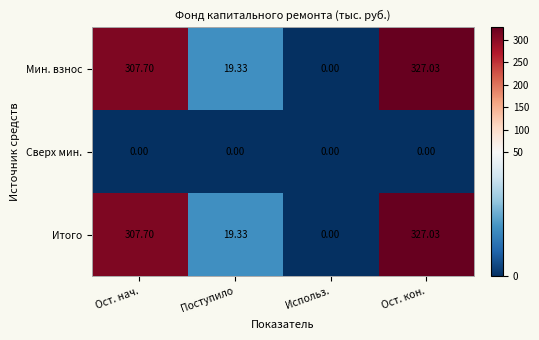

At which category is the sum across all series the highest?

Ост. кон.